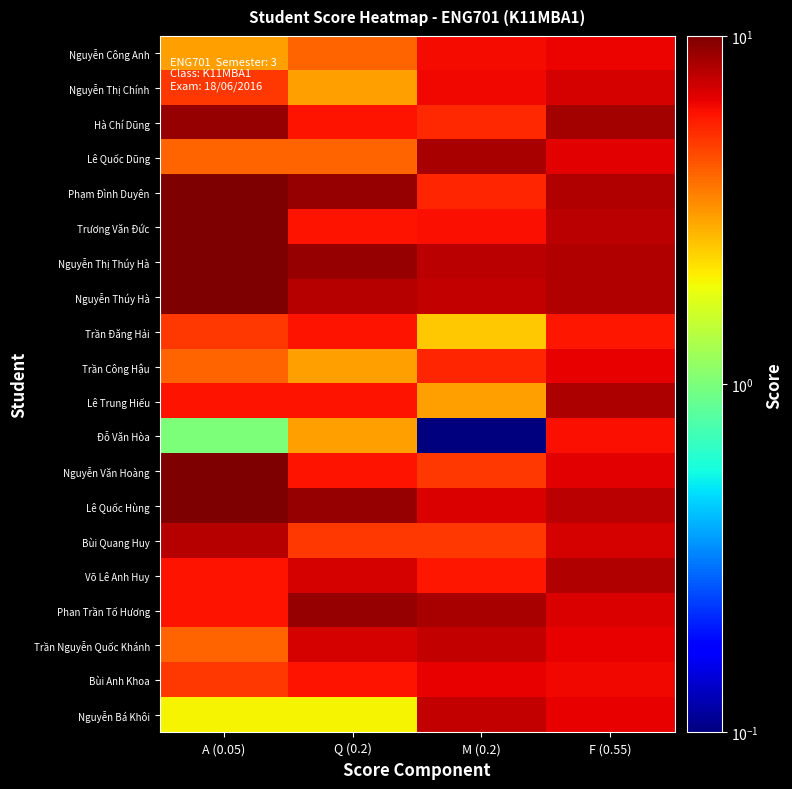

What is the greatest value displayed?

10.0